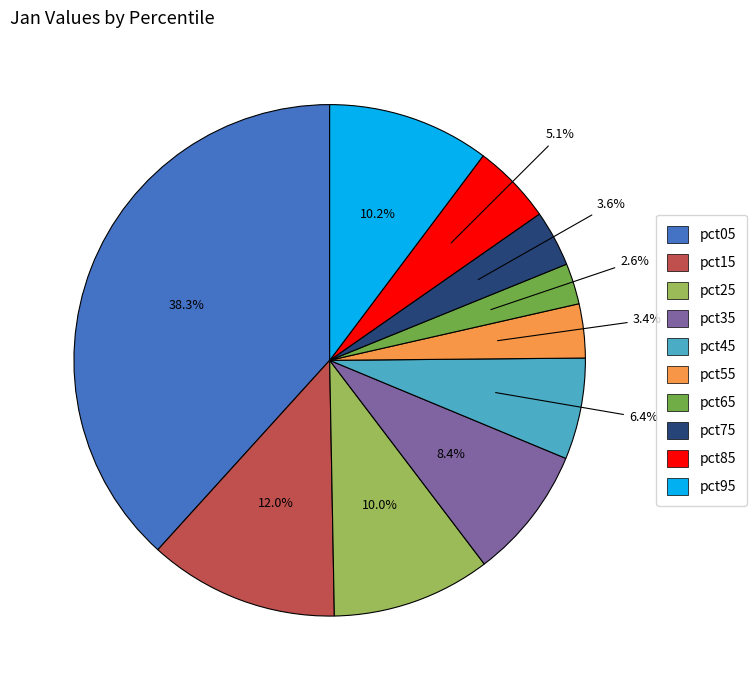

How many slices are in this pie chart?

10